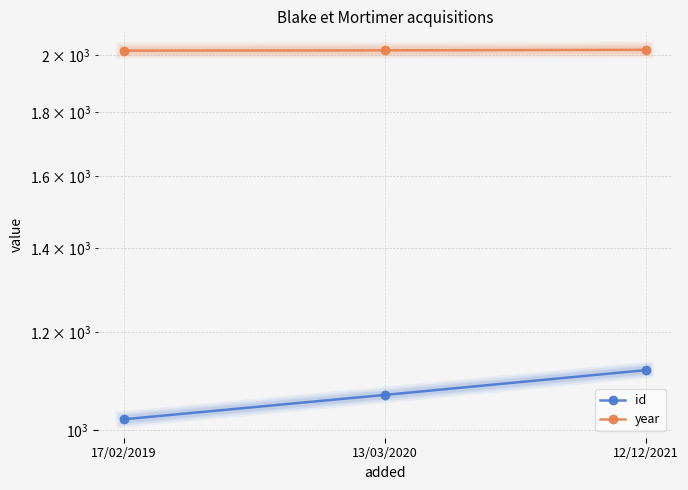

Rank the series by their average value, from highest to lowest.

year, id